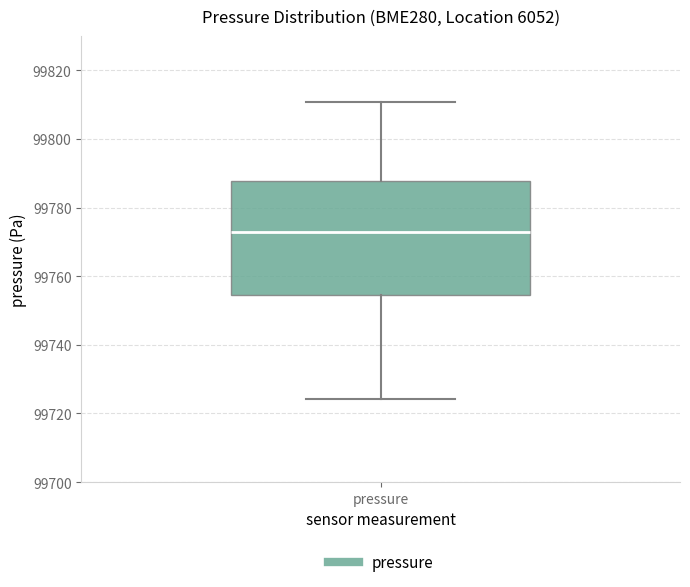

Where does the upper whisker of the box for pressure end on the y-axis? The values are not printed on the chart, so give them approximately, as read against the axis.

99810